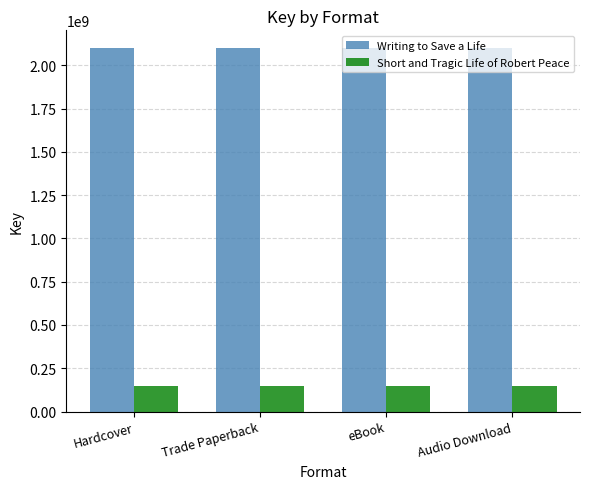

Which series has the largest total across all categories?

Writing to Save a Life